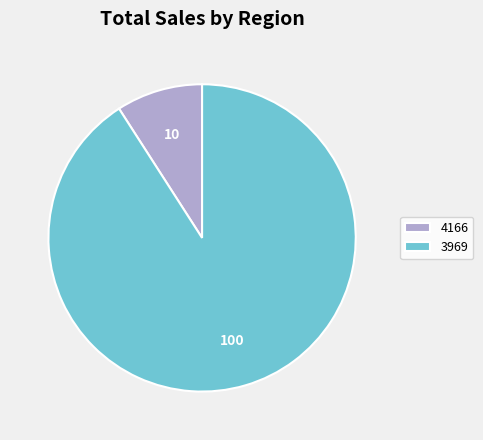

Which category accounts for the majority?

3969